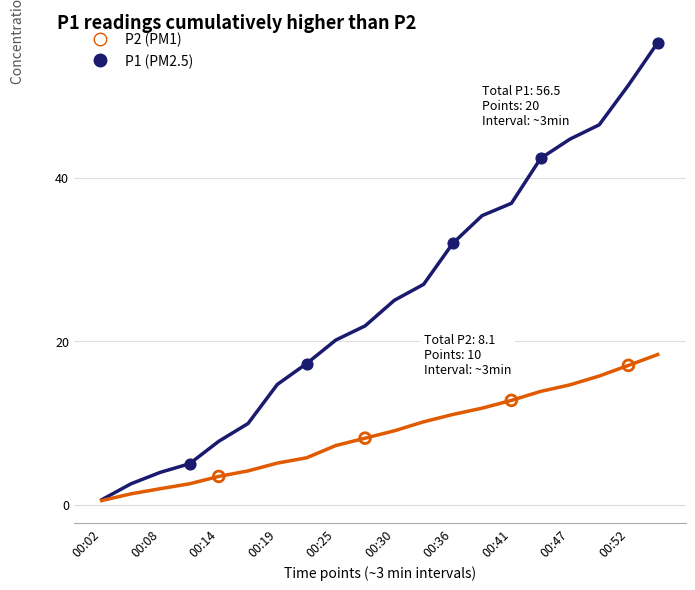

Which series has the largest total across all categories?

P1 (PM2.5)